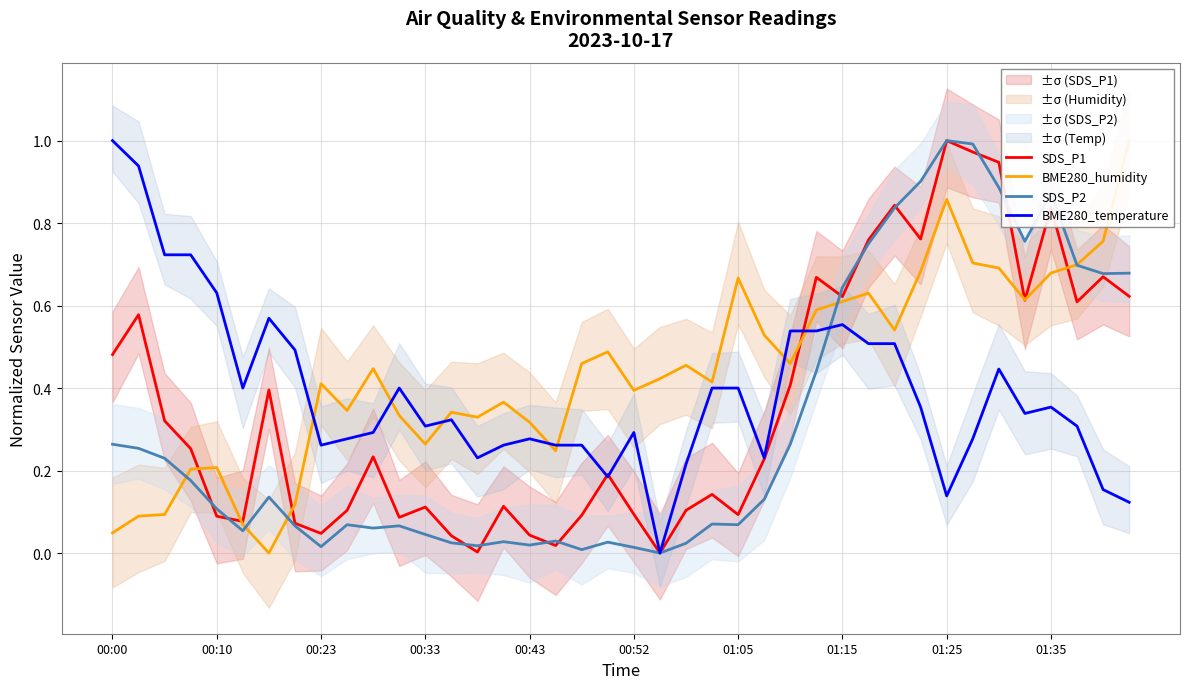

Which category has the highest value in the BME280_humidity series?

39